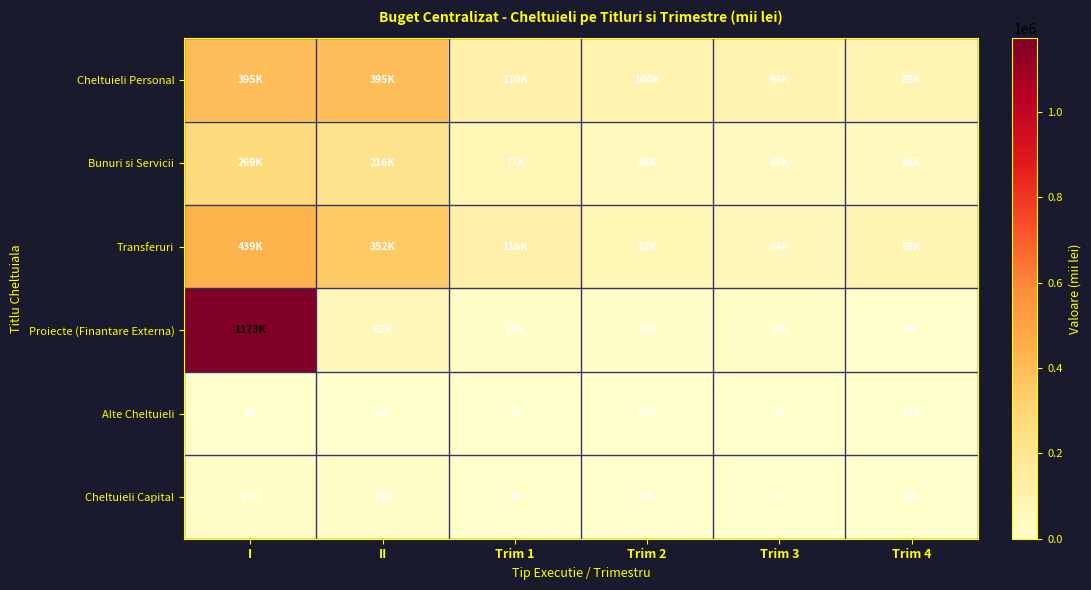

Is the value of Transferuri at I greater than the value of Bunuri si Servicii at Trim 4?

Yes